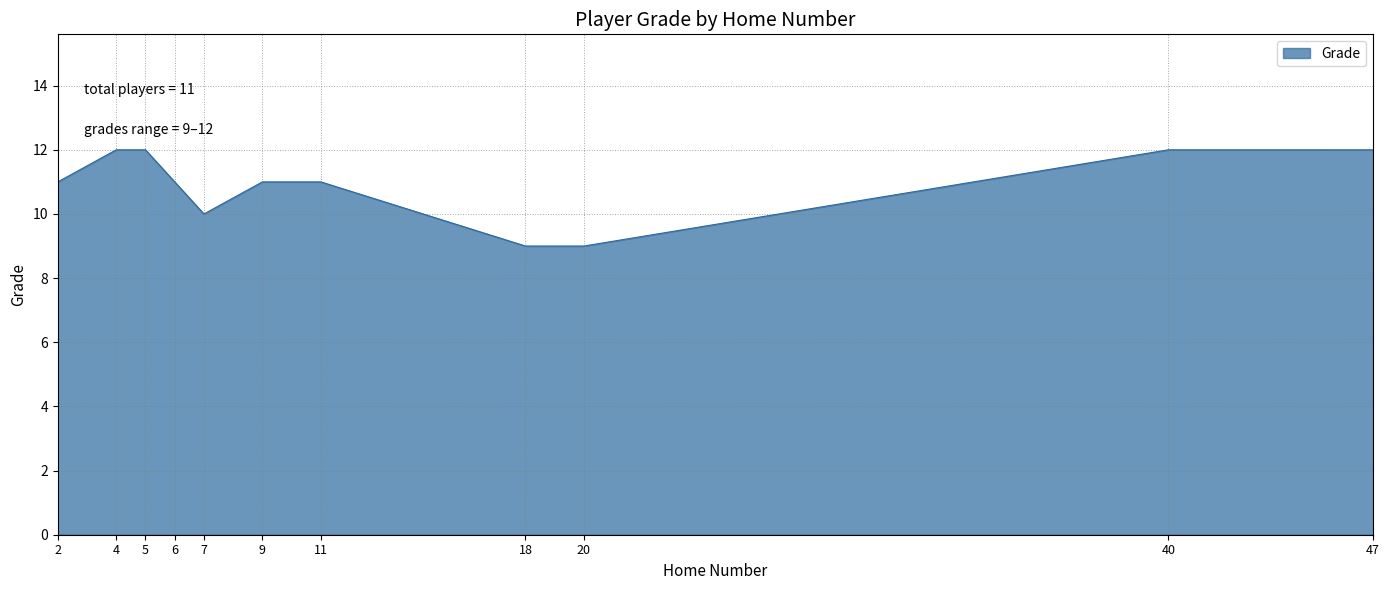

What is the sum of the values at 2 and 9?

22